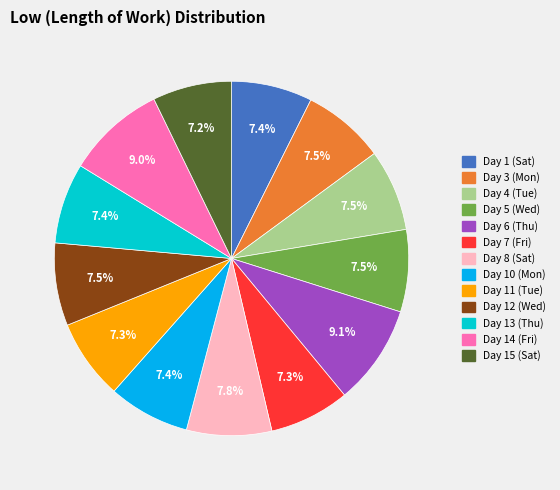

True or false: Day 4 (Tue) accounts for 1% of the total.

False